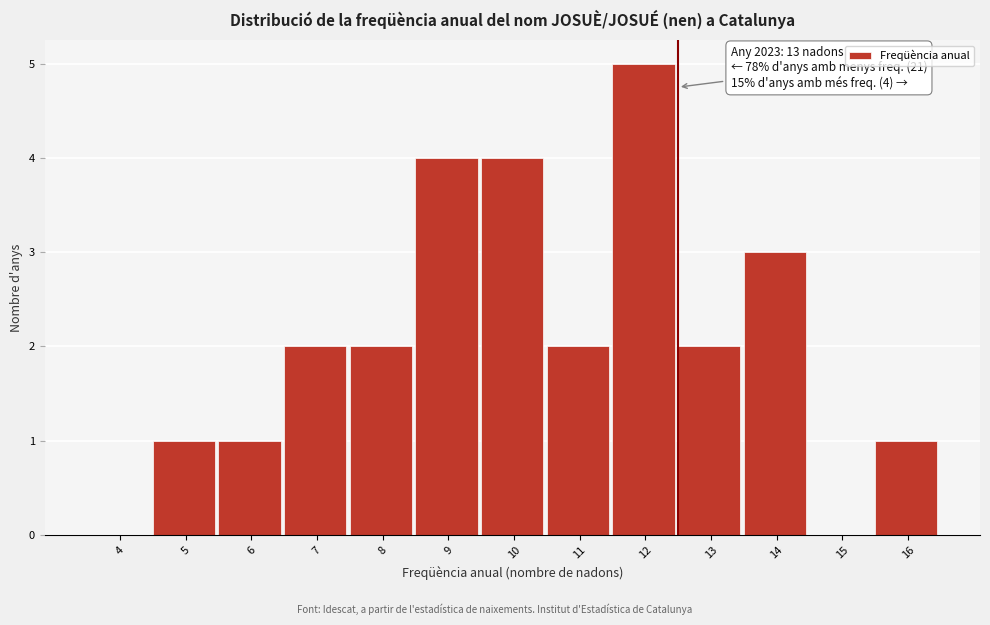

Reading left to right, transcribe all the data shown in this chart.

4=0	5=1	6=1	7=2	8=2	9=4	10=4	11=2	12=5	13=2	14=3	15=0	16=1